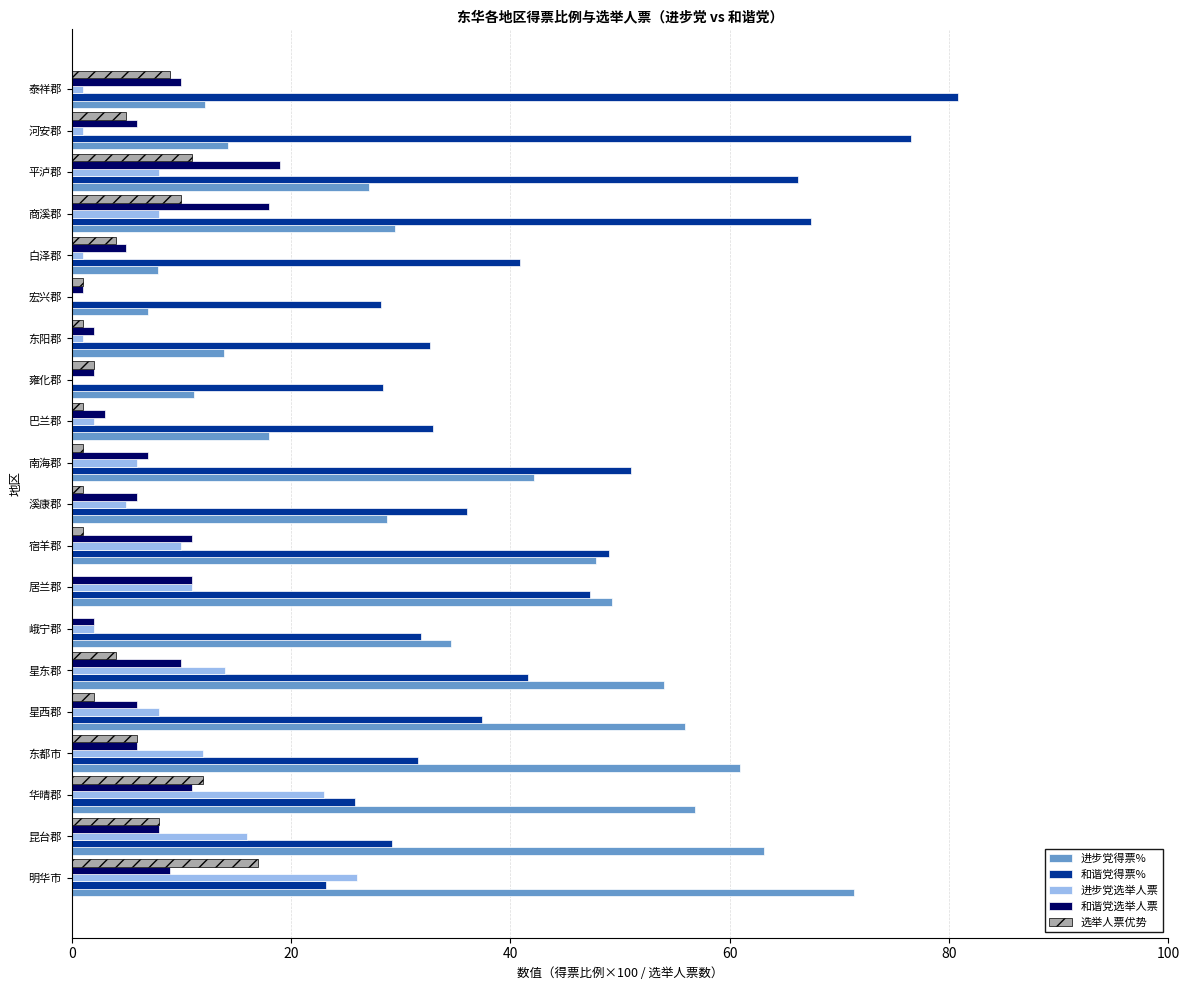

Which category has the highest value in the 和谐党得票% series?

泰祥郡